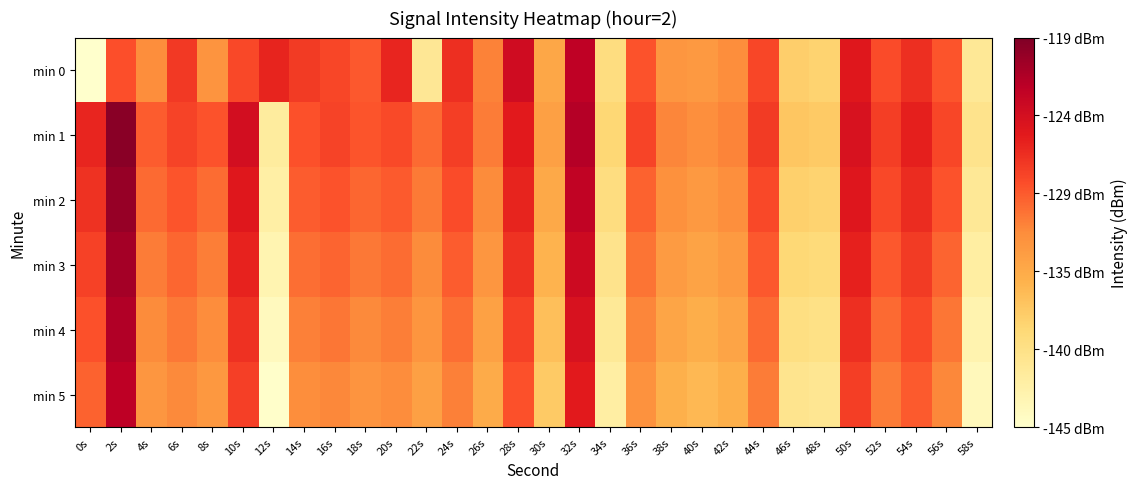

Between 26s and 10s, which is larger?

10s